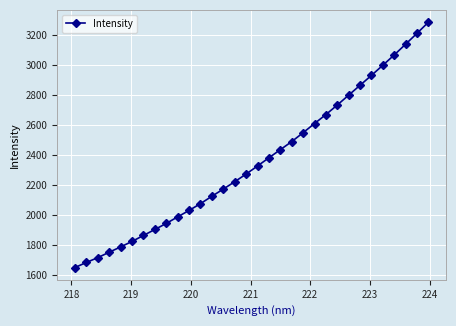

What is the value of the 30th point from the left?

3136.2